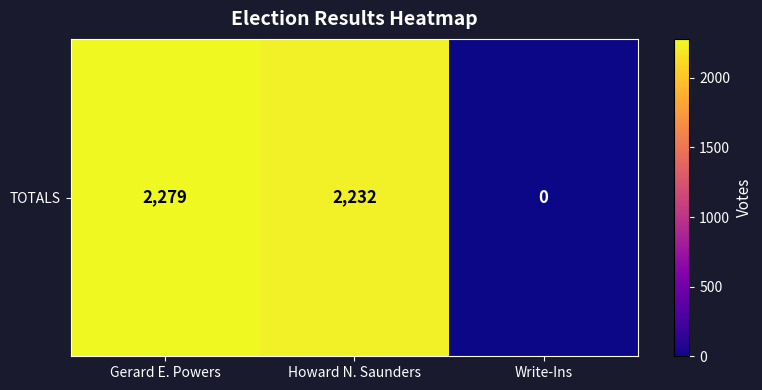

Count the number of data series in this chart.

1